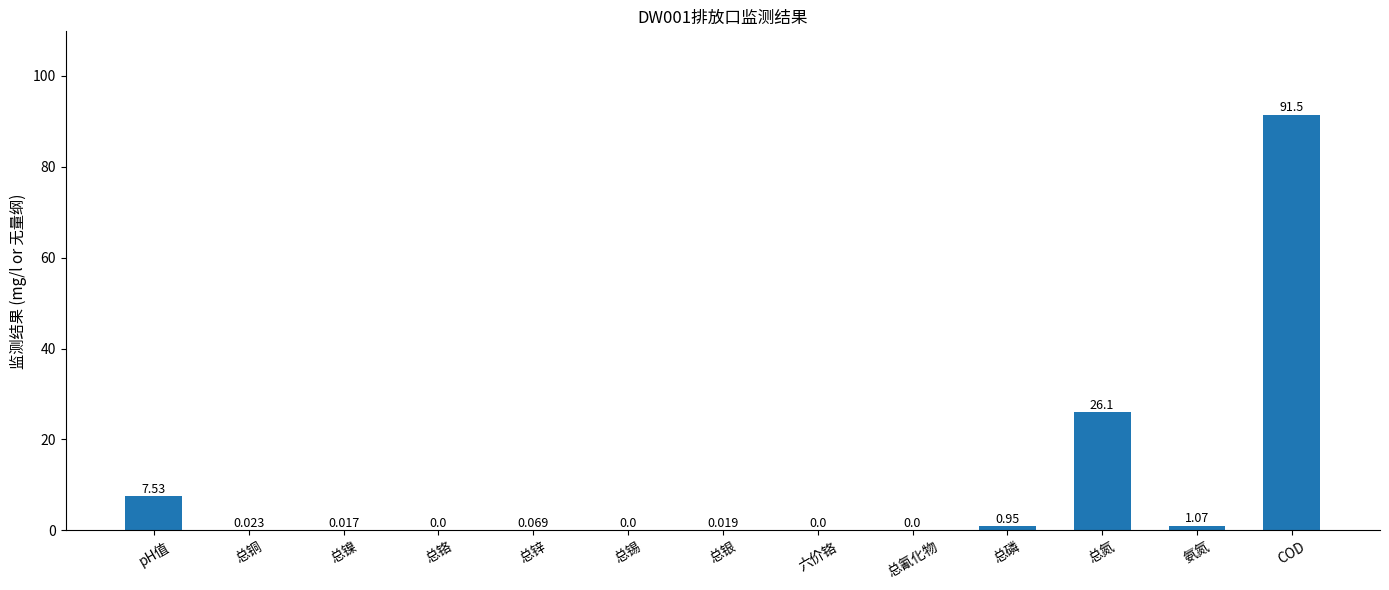

What is the sum of all values?

127.3